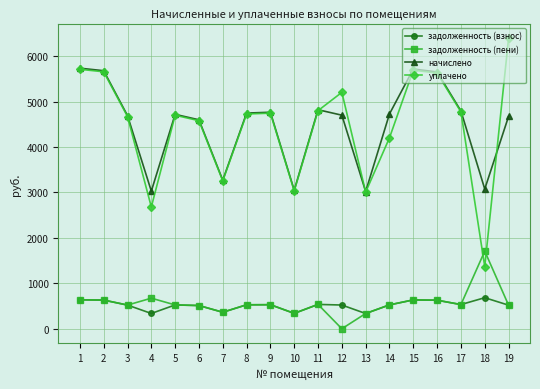

What is the total value across all series at 15?

12677.7